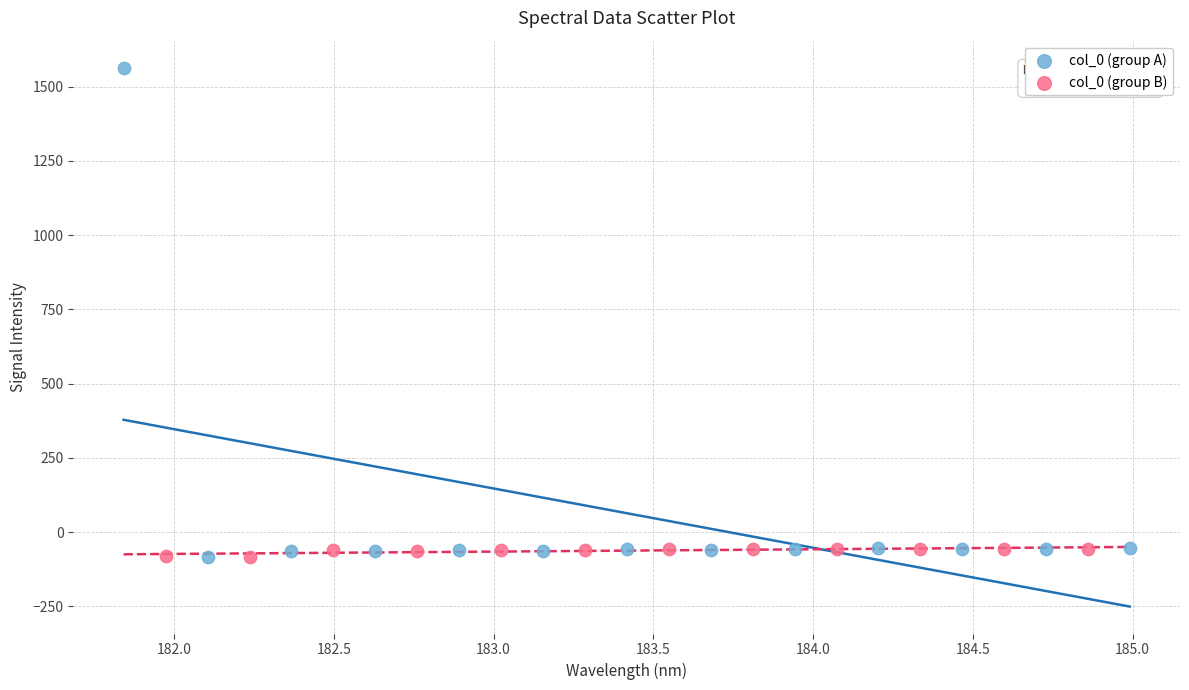

What are all the series names shown in the legend?

col_0 (group A), col_0 (group B)